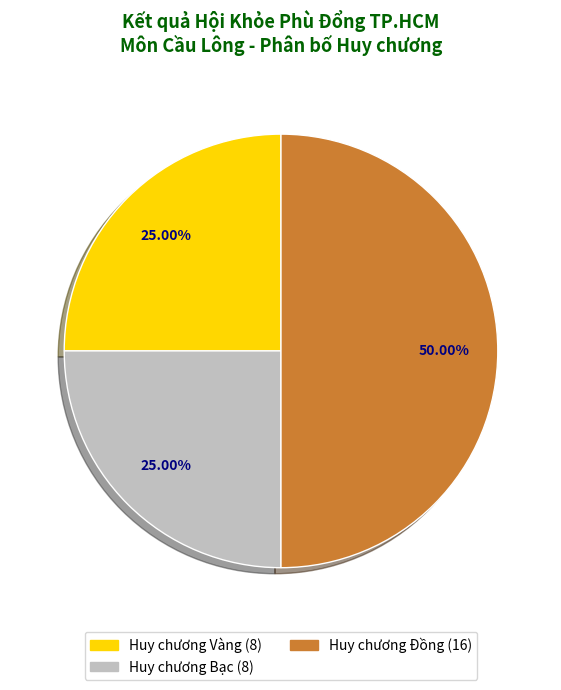

What is the ratio of the value at Huy chương Đồng (16) to the value at Huy chương Bạc (8)?

2.0